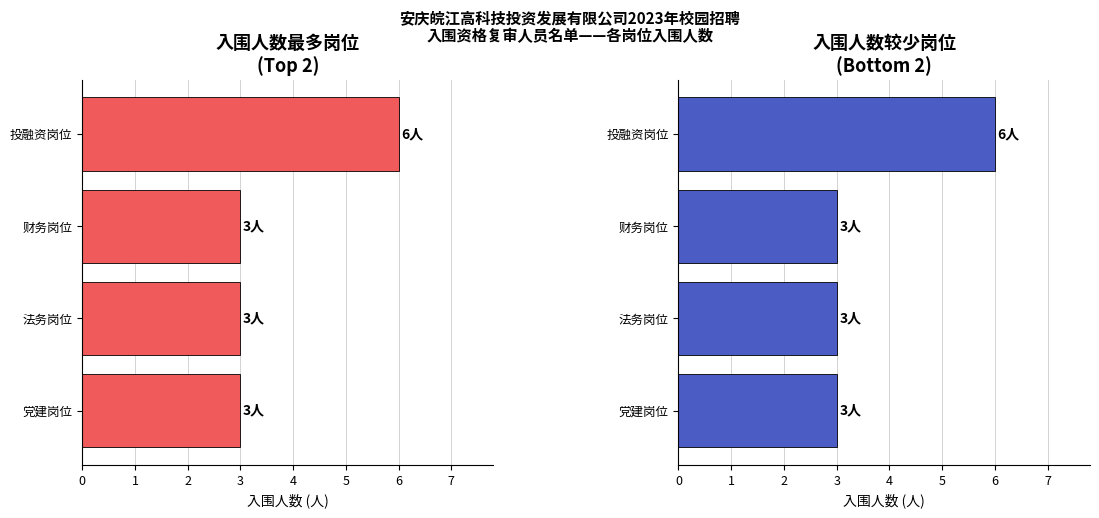

What is the value of the 入围人数（左） bar at the 2nd from the left?

3